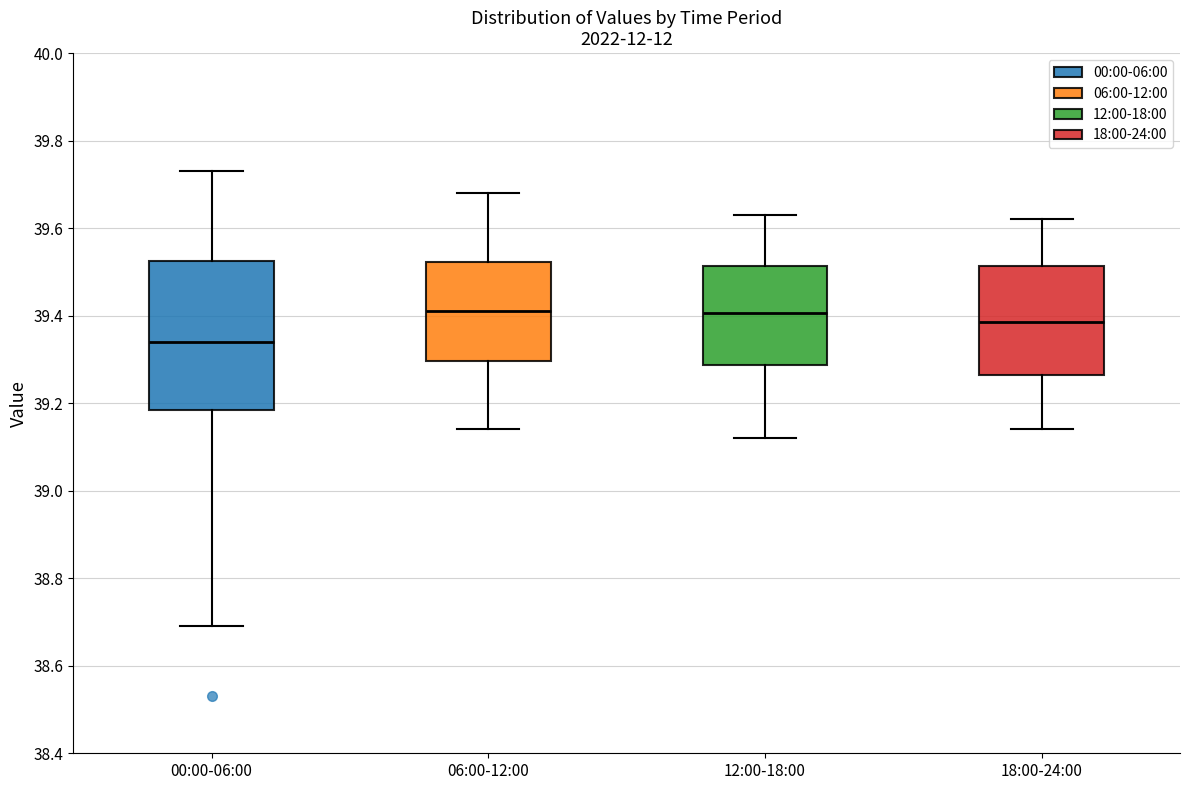

Which box is the tallest, from its lower edge to its upper edge?

00:00-06:00